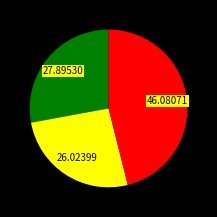

Does any single category account for the majority?

No